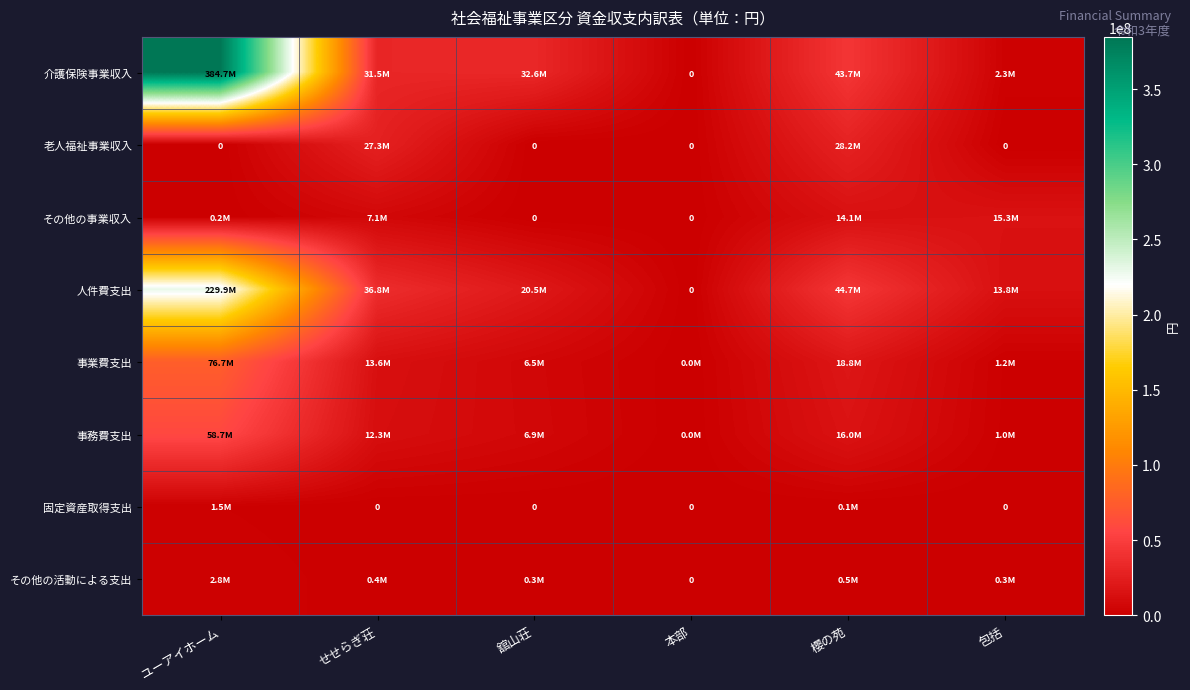

What is the difference between the maximum and minimum values in the その他の活動による支出 series?

2840658